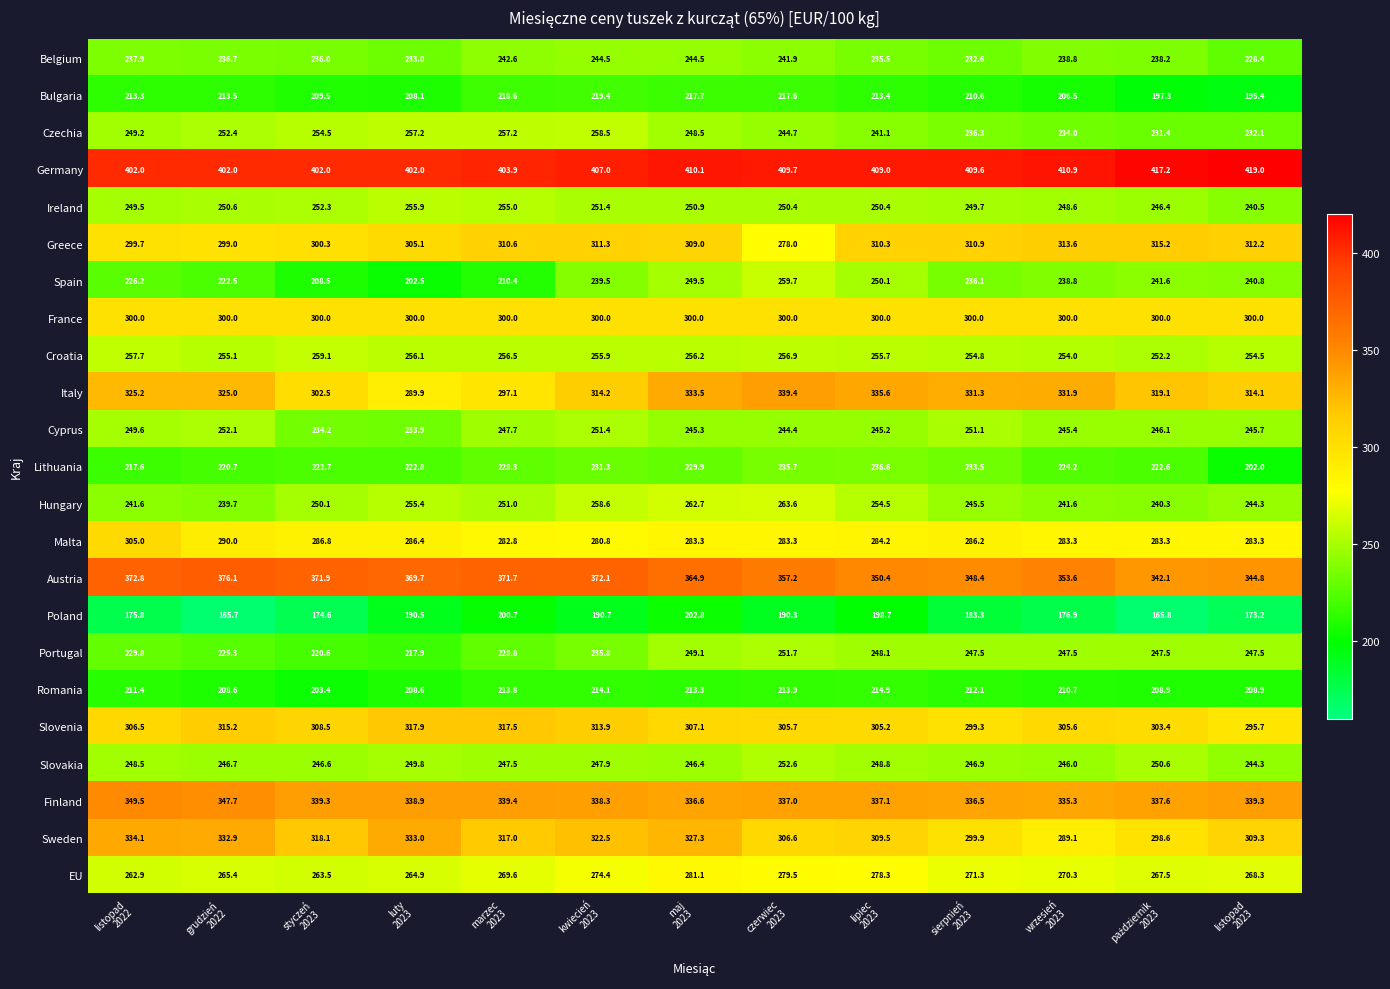

What is the difference between the second highest and minimum values in the Bulgaria series?

23.2